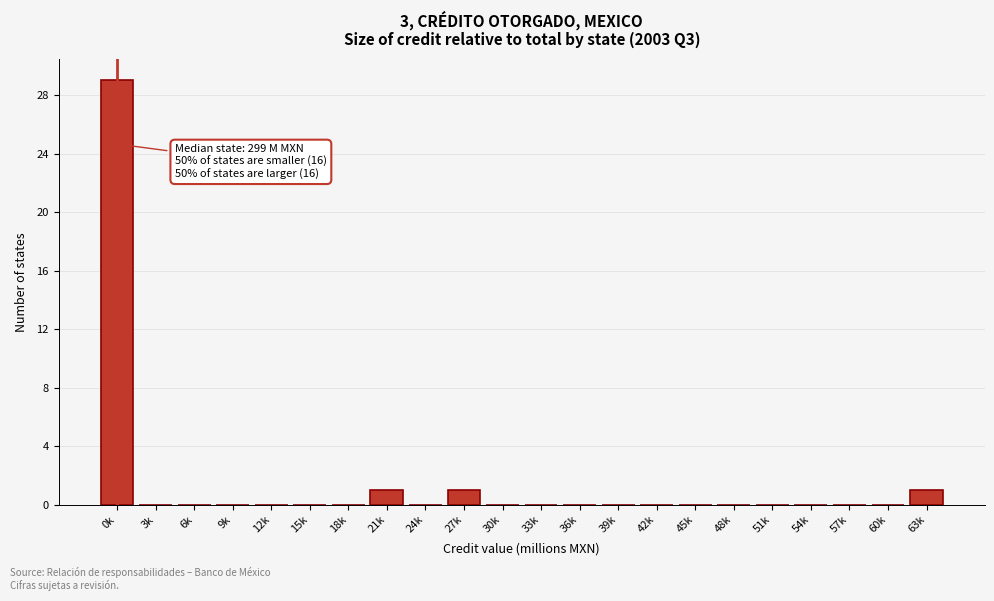

Reading right to left, transcribe all the data shown in this chart.

63k=1	60k=0	57k=0	54k=0	51k=0	48k=0	45k=0	42k=0	39k=0	36k=0	33k=0	30k=0	27k=1	24k=0	21k=1	18k=0	15k=0	12k=0	9k=0	6k=0	3k=0	0k=29